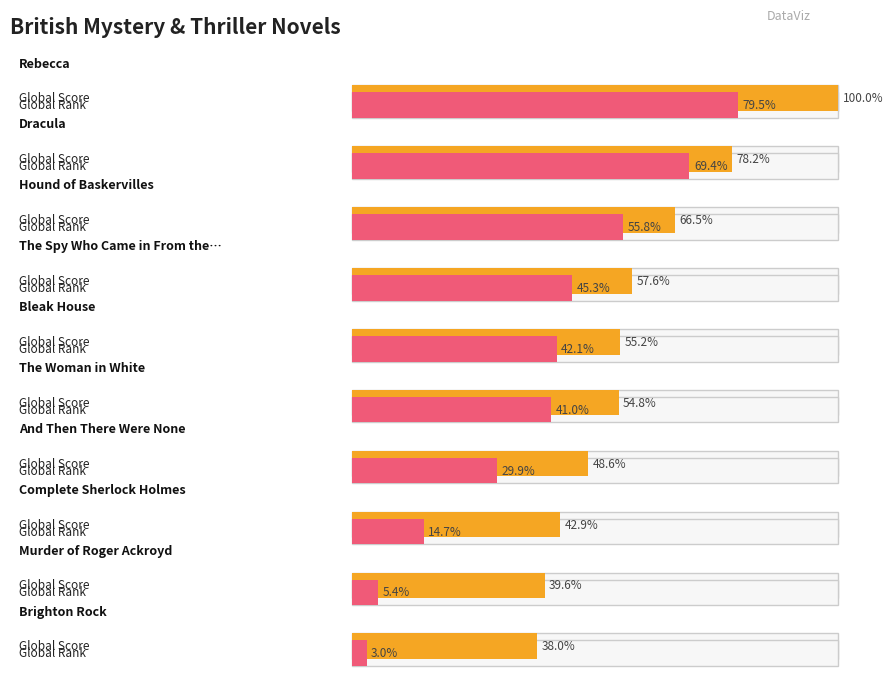

The Average Score series shows 3196 at Hound of Baskervilles. True or false?

False